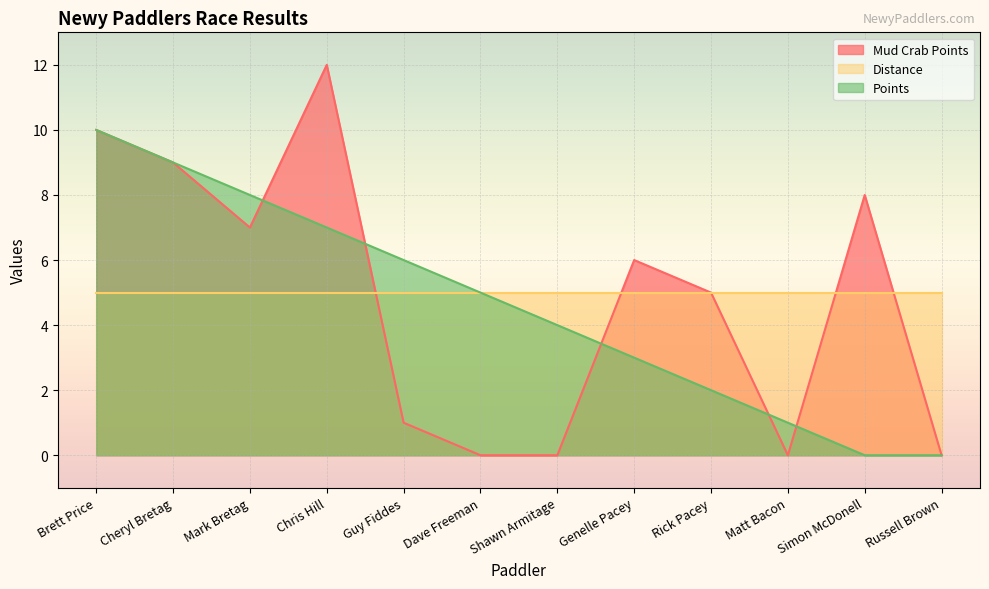

How many intersections are there between Points and Mud Crab Points?

5